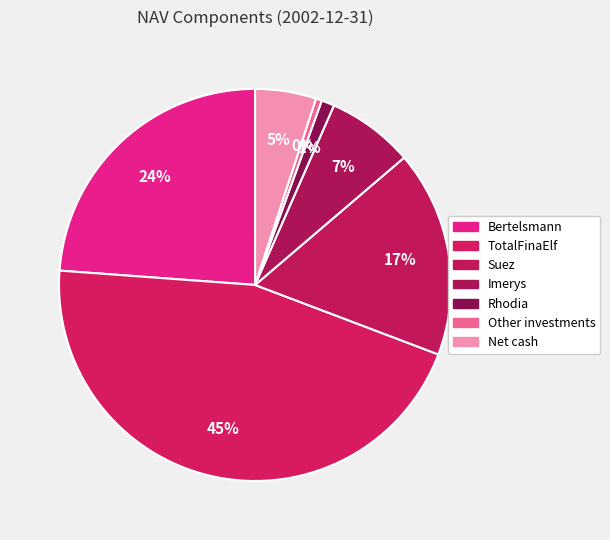

What is the ratio of the value at Bertelsmann to the value at Rhodia?

22.4